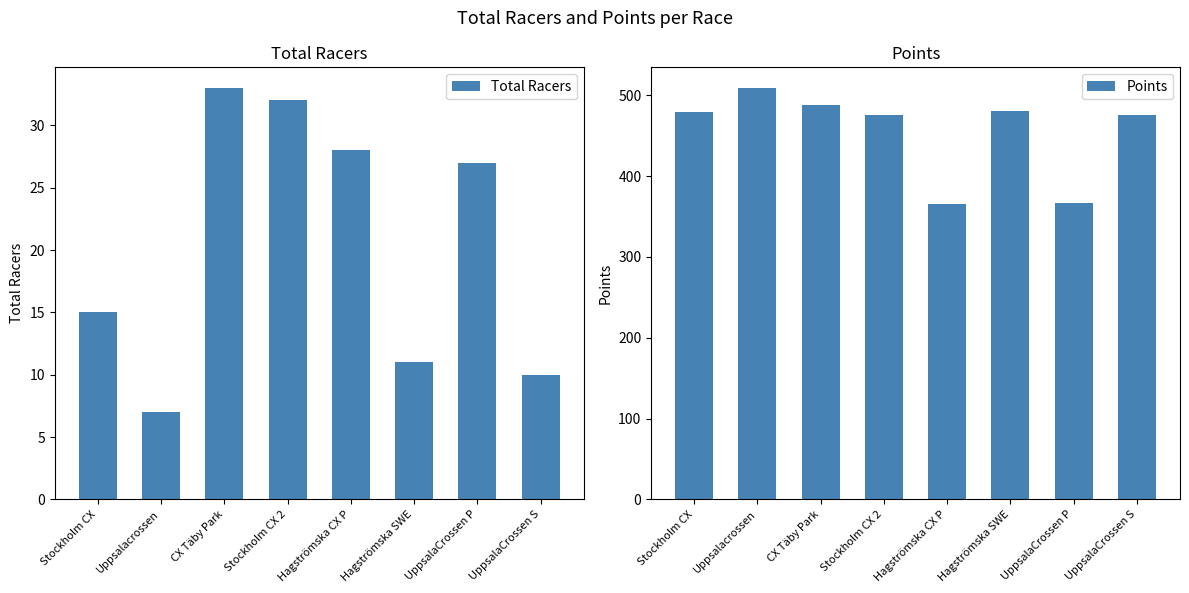

Which category has the lowest value in the Total Racers series?

Uppsalacrossen